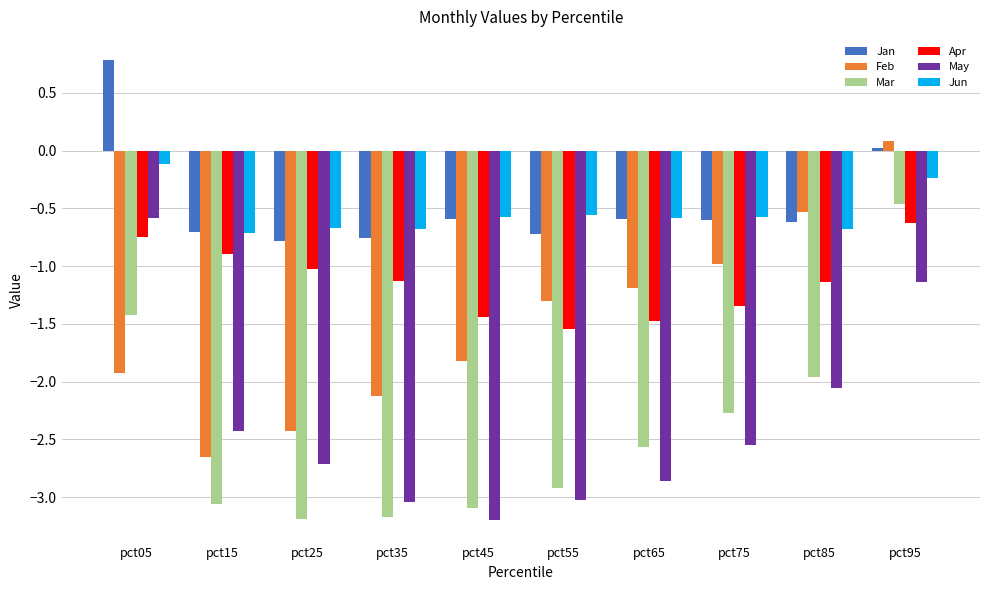

At how many categories does at least one series exceed 0?

2